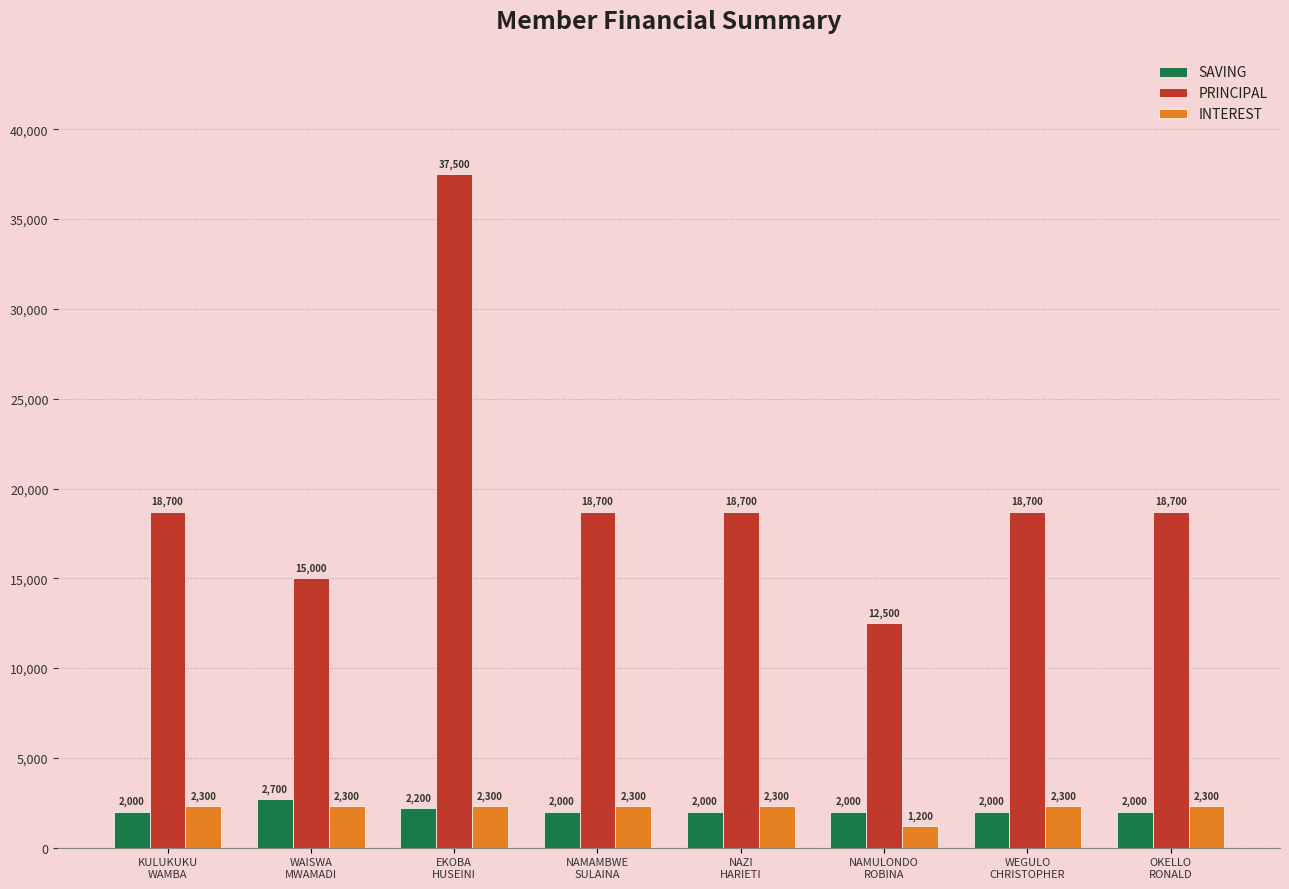

How many bars are there in total?

24